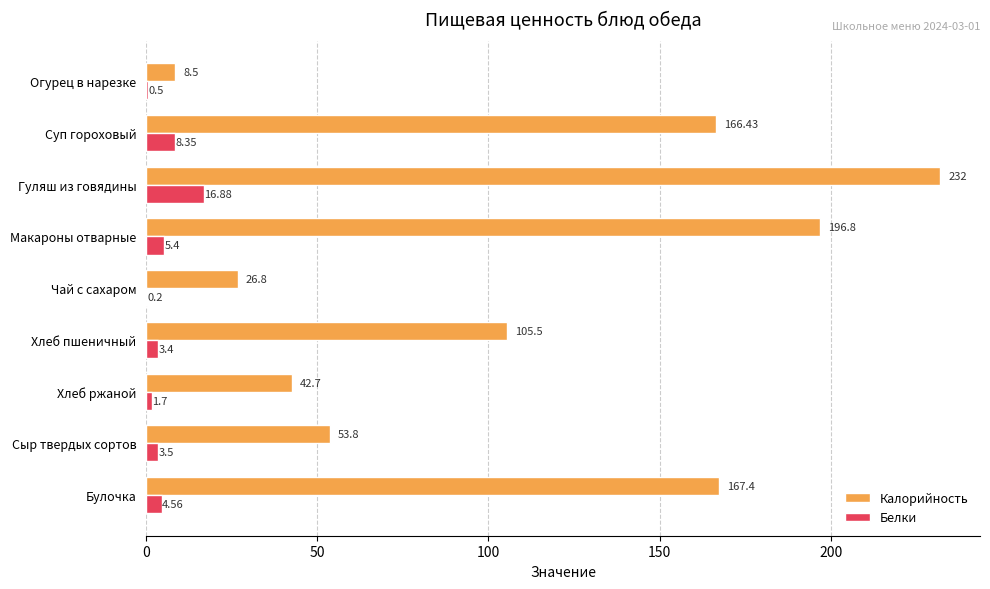

Between Хлеб ржаной and Булочка, which series saw the biggest shift?

Калорийность